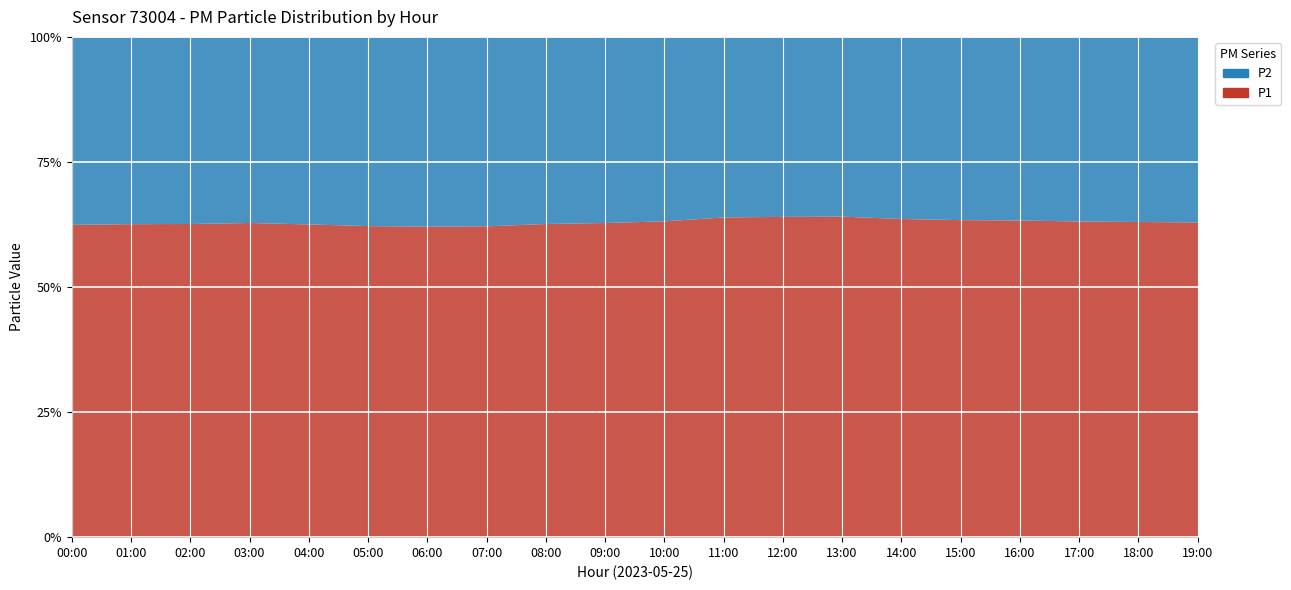

Is the value of P2 at 19:00 greater than the value of P1 at 13:00?

No